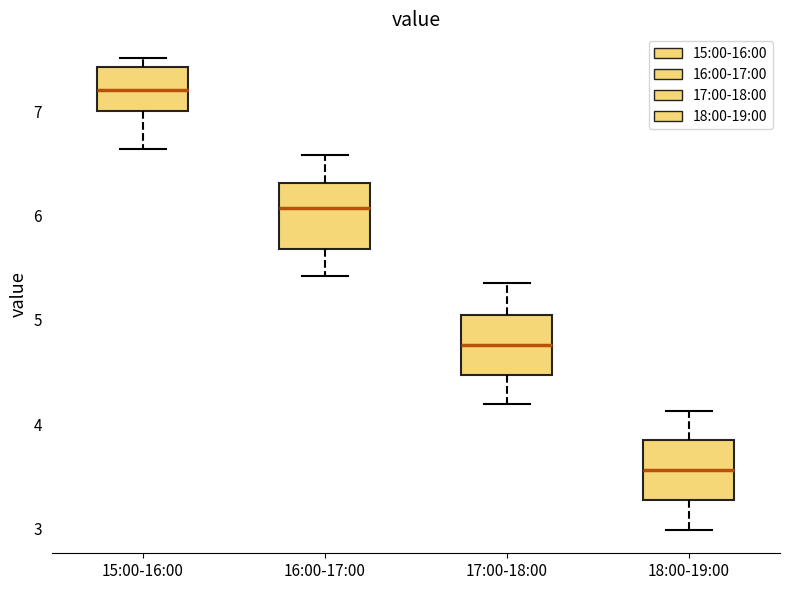

Where does the median line of the box for 16:00-17:00 sit on the y-axis? The values are not printed on the chart, so give them approximately, as read against the axis.

6.1